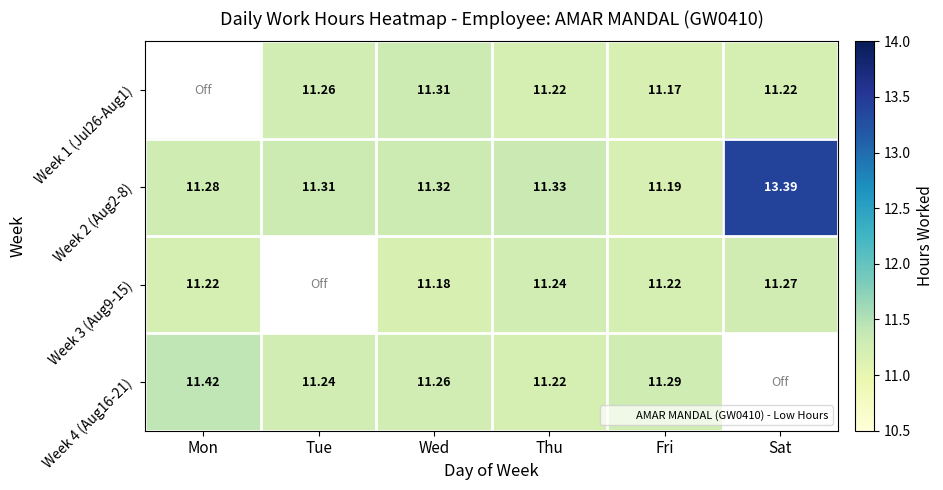

Which category has the highest value in the Week 2 (Aug2-8) series?

Sat